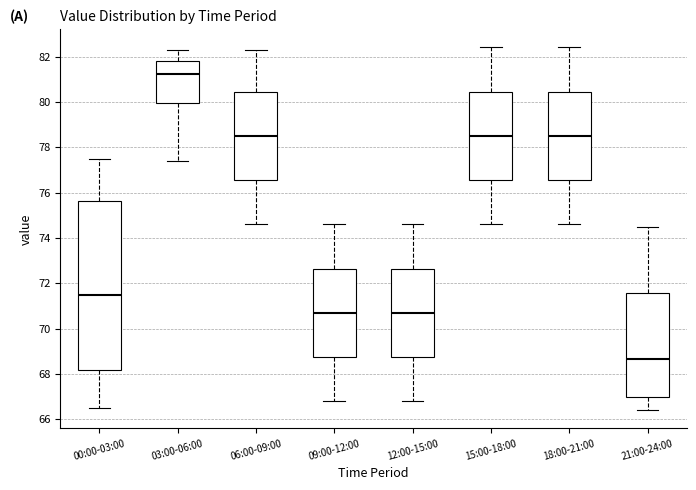

Where does the lower whisker of the box for 09:00-12:00 end on the y-axis? The values are not printed on the chart, so give them approximately, as read against the axis.

66.8